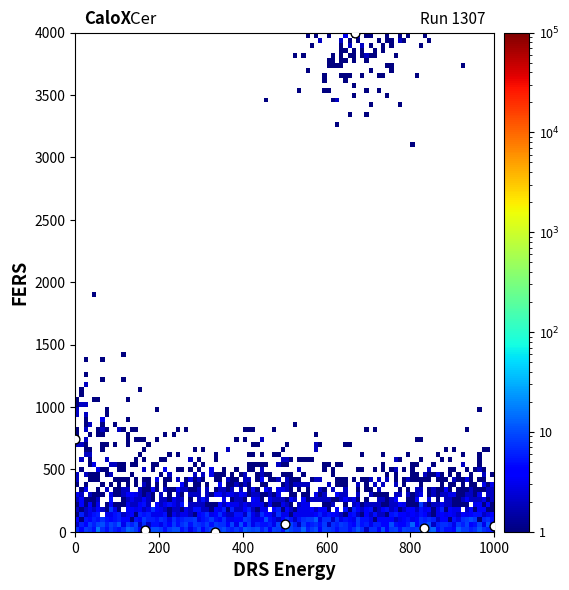

What Y value in the scatter plot is closest to 2000?

745.1